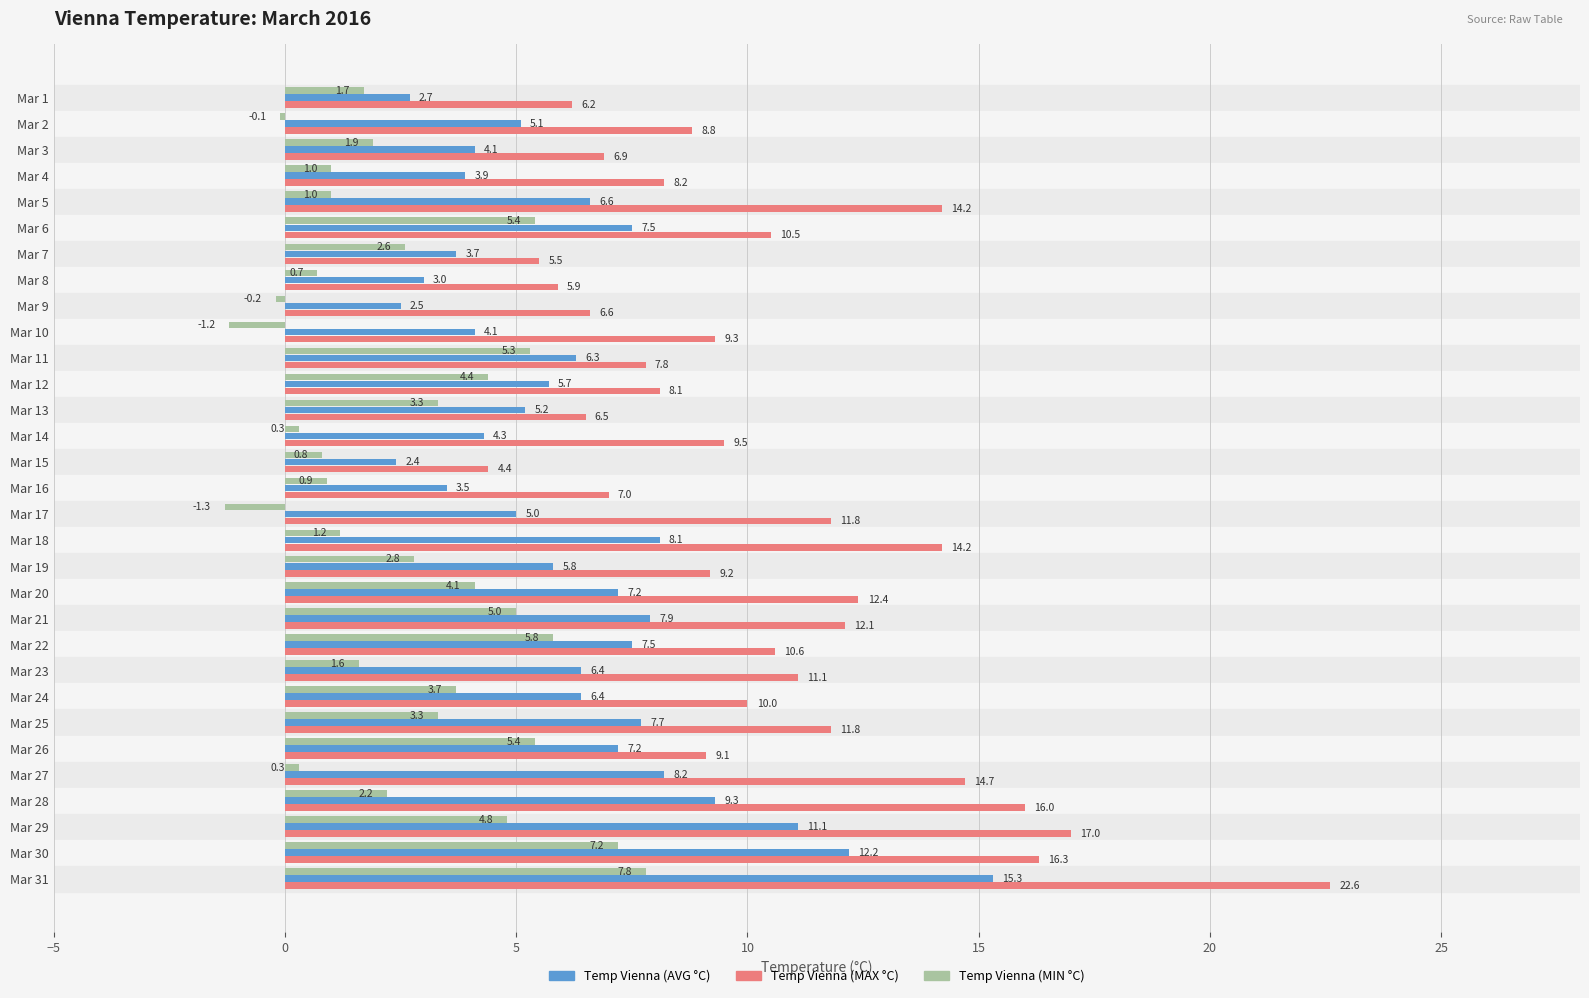

Rank the series at Mar 23 from lowest to highest value.

Temp Vienna (MIN °C), Temp Vienna (AVG °C), Temp Vienna (MAX °C)